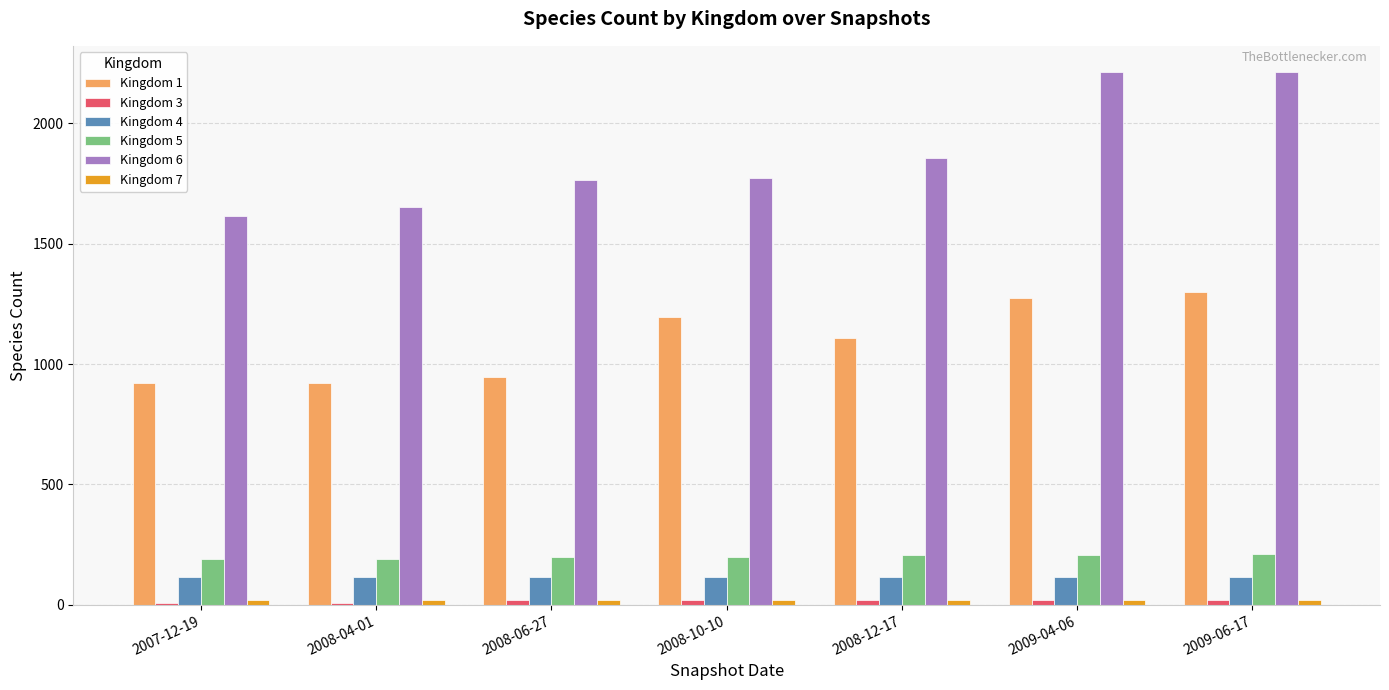

Which series has the largest total across all categories?

Kingdom 6